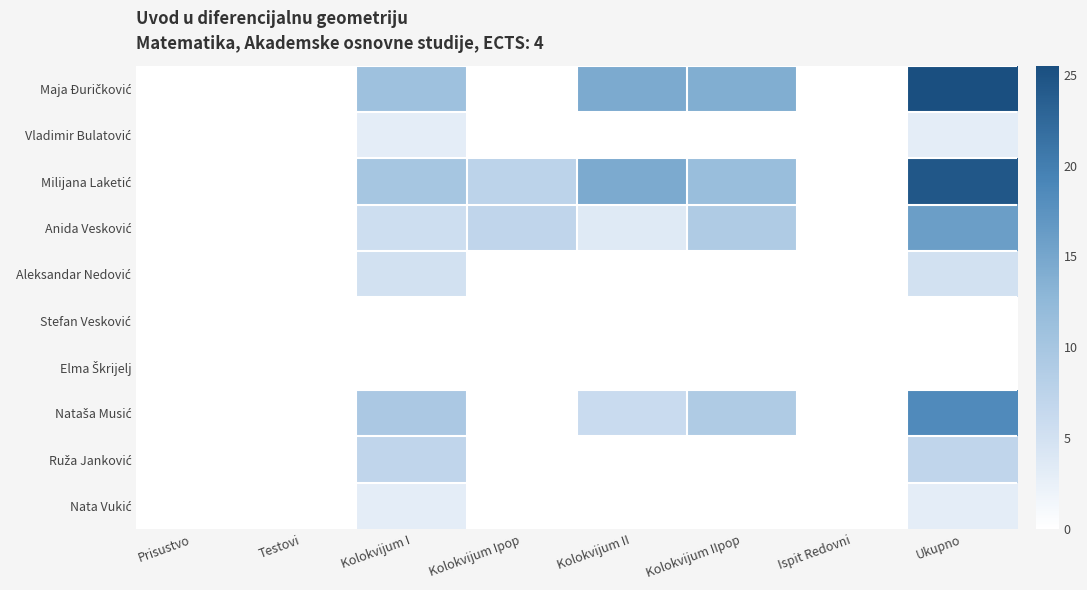

List the series in order of their peak value, lowest first.

Stefan Vesković, Elma Škrijelj, Vladimir Bulatović, Nata Vukić, Aleksandar Nedović, Ruža Janković, Anida Vesković, Nataša Musić, Milijana Laketić, Maja Đuričković